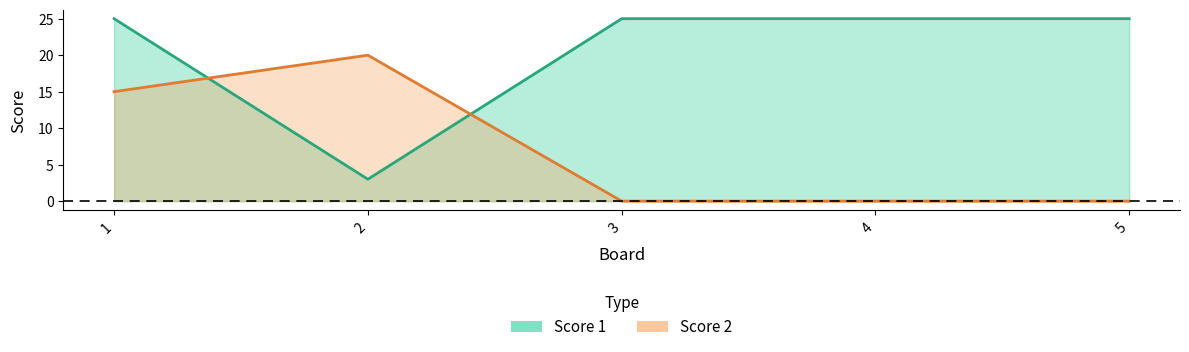

At how many categories does at least one series exceed 6?

5